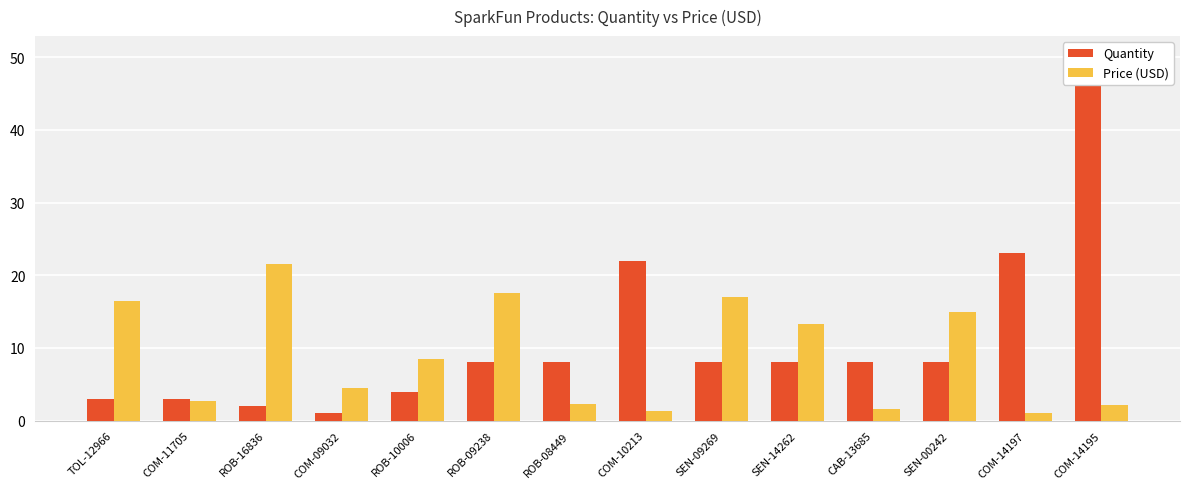

What is the label of the 14th bar from the right?

TOL-12966